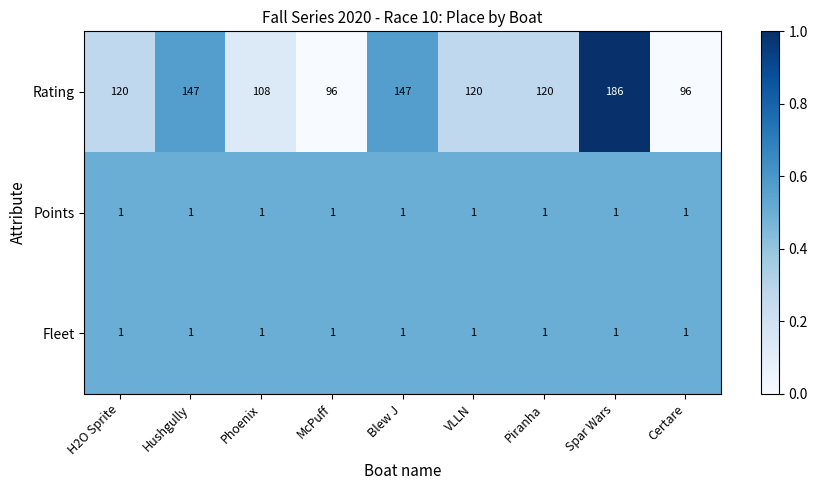

Which series has the widest spread of values?

Rating